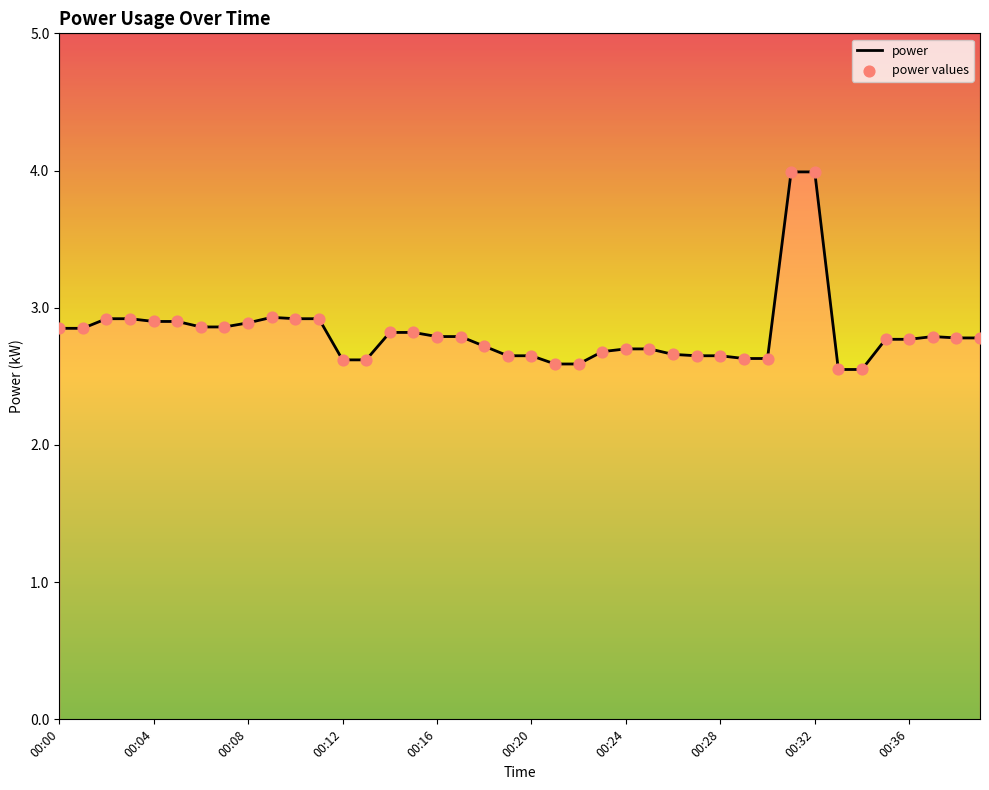

Which series has the largest total across all categories?

power